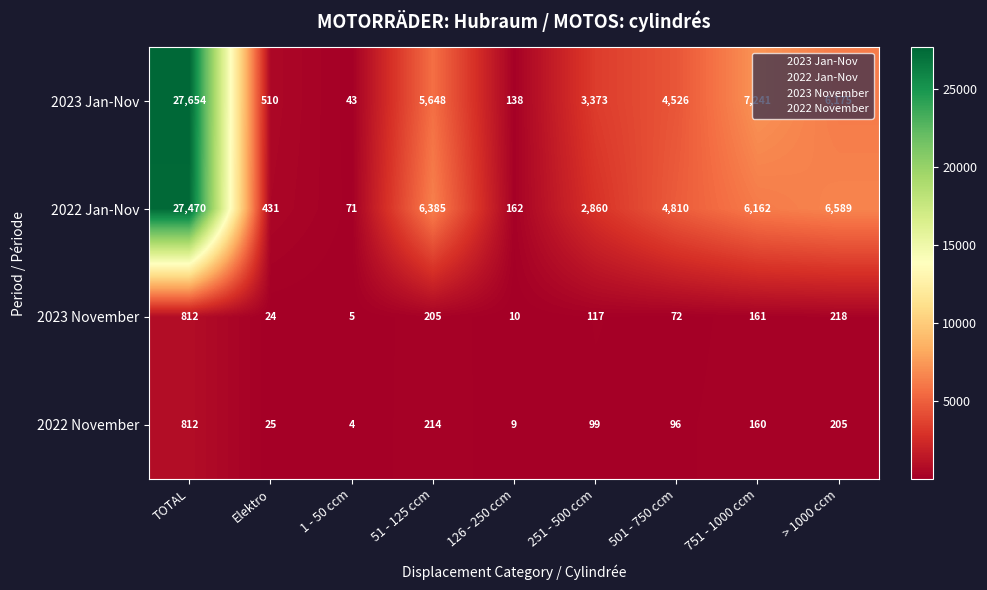

At which label does 2023 Jan-Nov first exceed 4526?

TOTAL